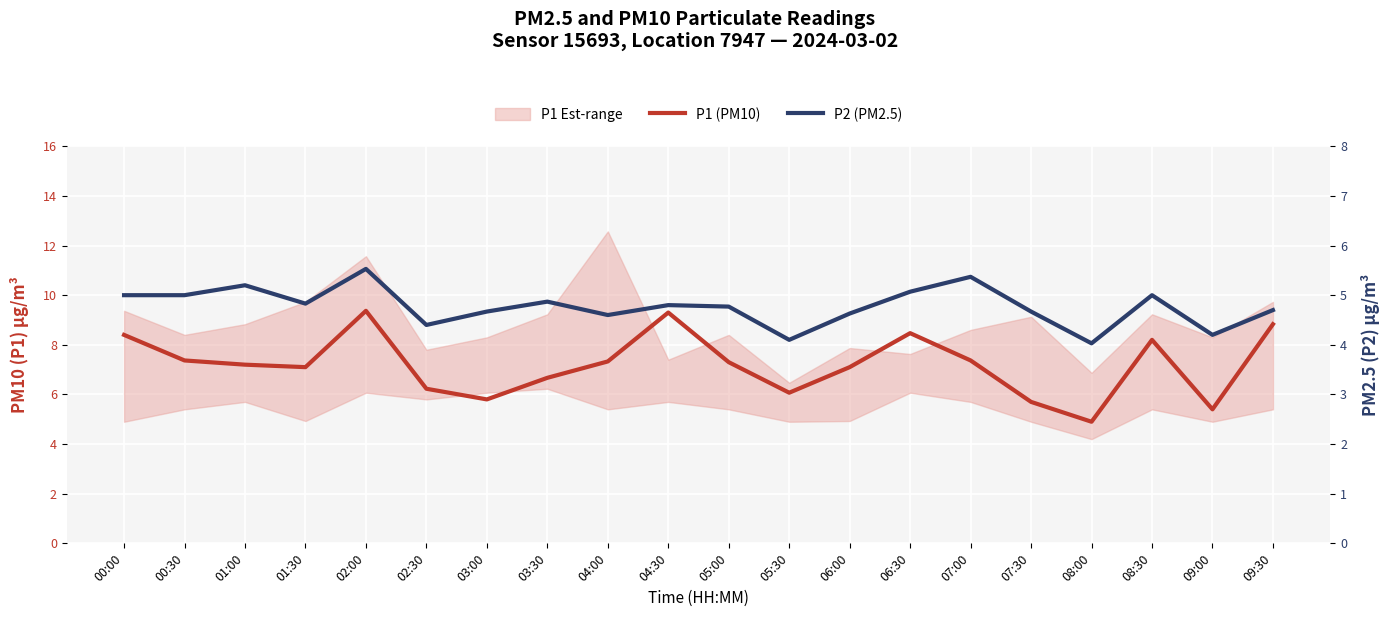

Is the value of P2 (PM2.5) at 06:00 greater than the value of P1 (PM10) at 06:00?

No